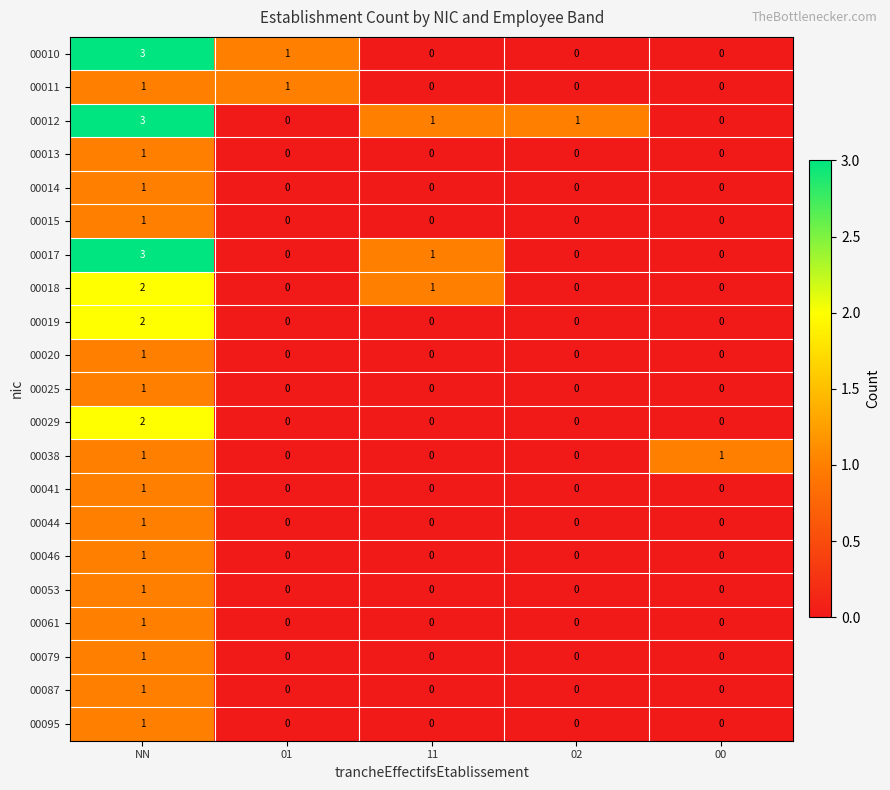

At how many categories does at least one series exceed 0?

5